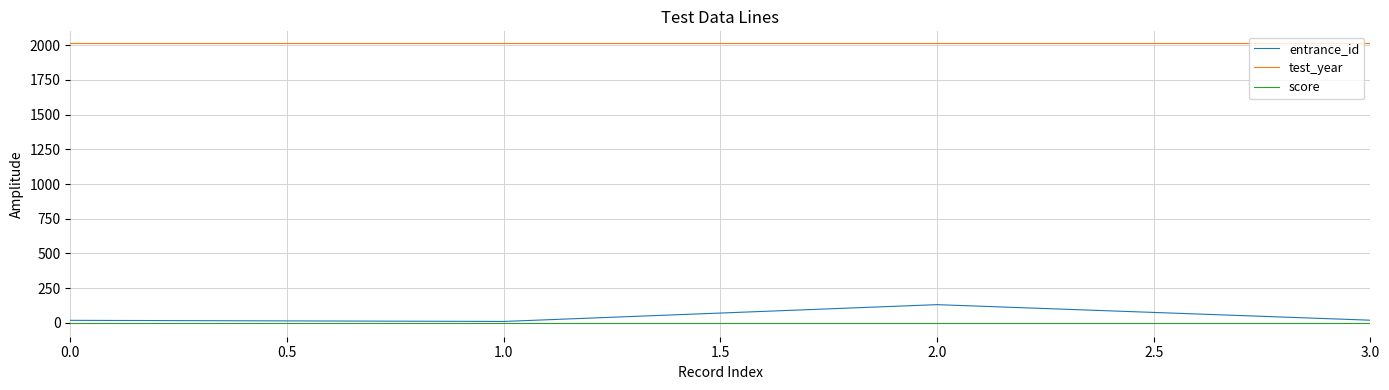

Does the chart display data point markers on the line(s)?

No